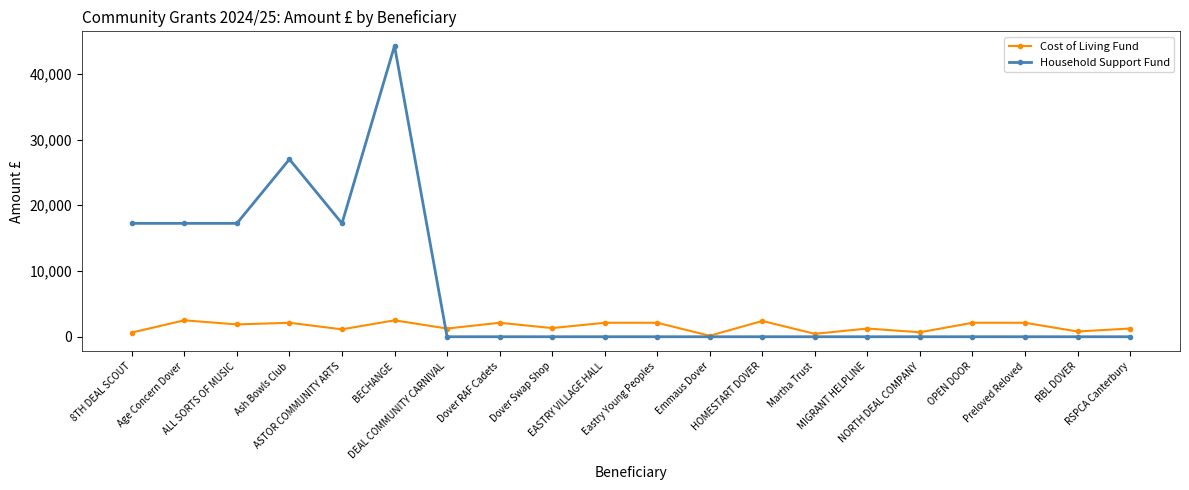

The Cost of Living Fund series shows 800.0 at RBL DOVER. True or false?

True